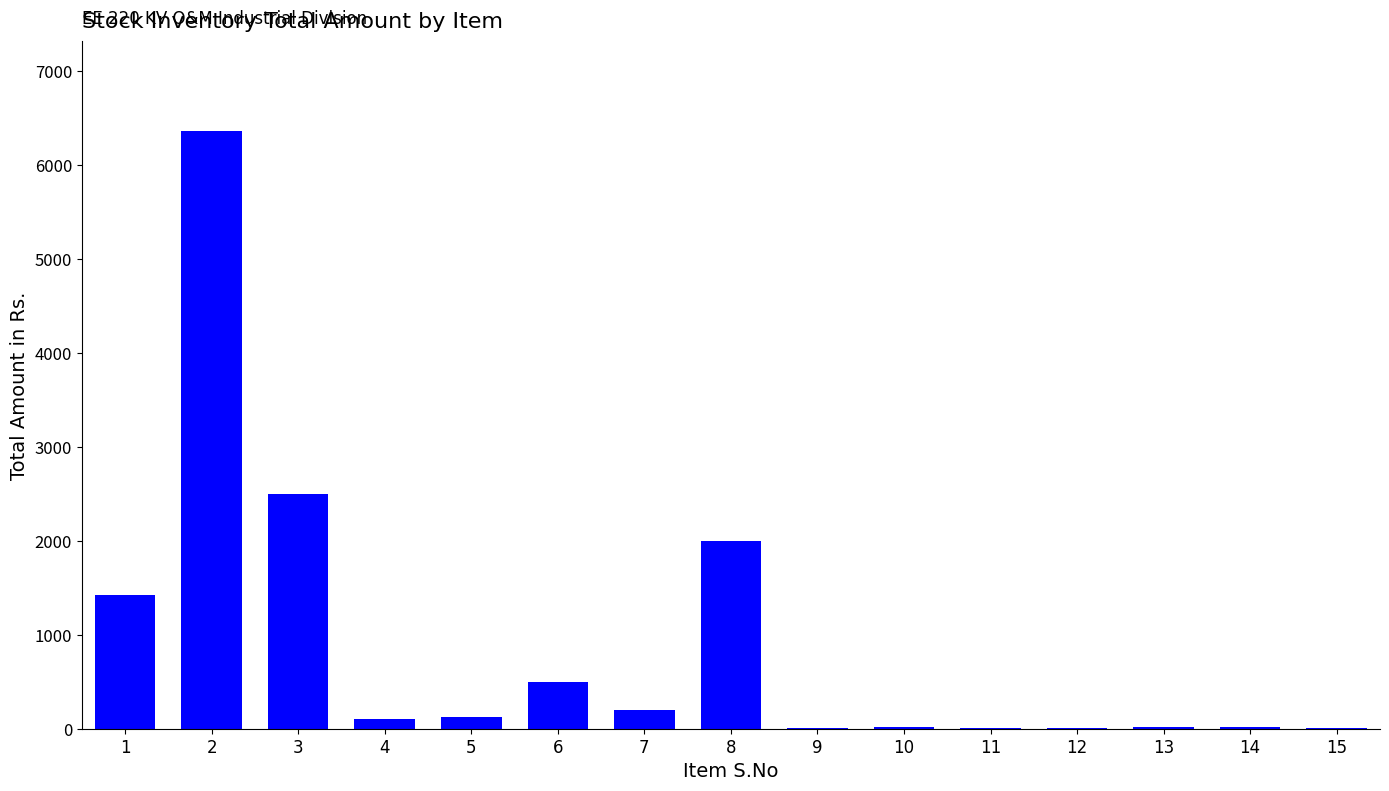

What is the ratio of the value at 10 to the value at 4?

0.2